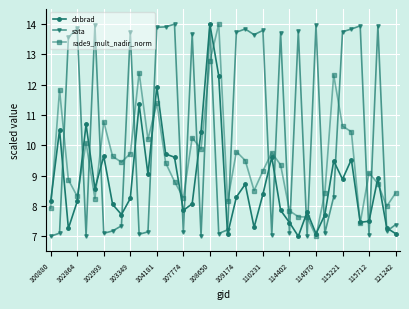

Count the number of data series in this chart.

3